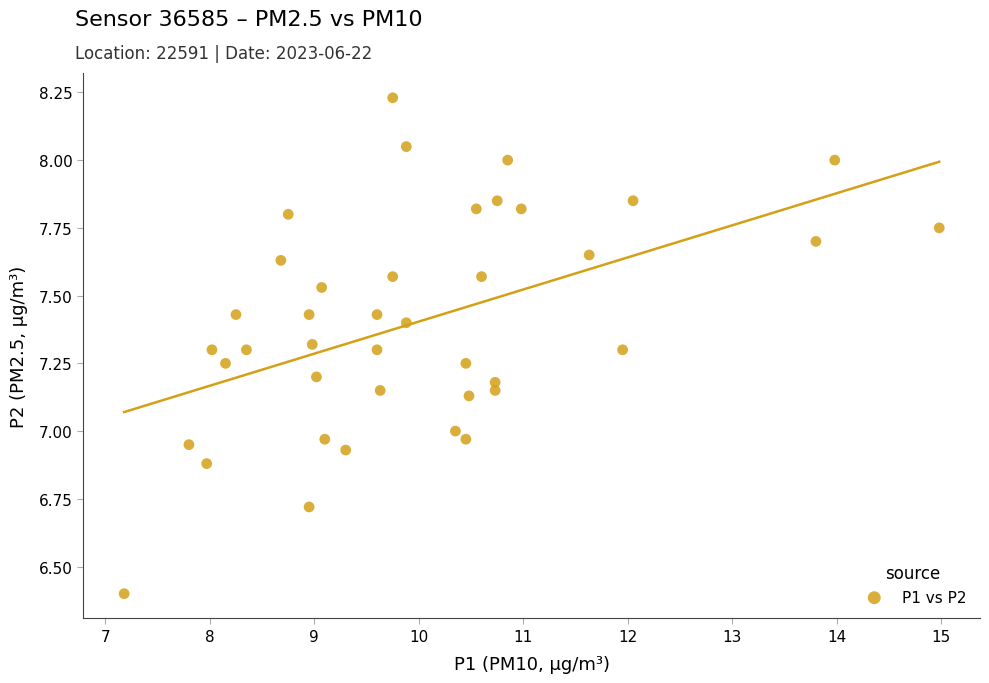

What is the range of Y values (max minus min)?

1.8